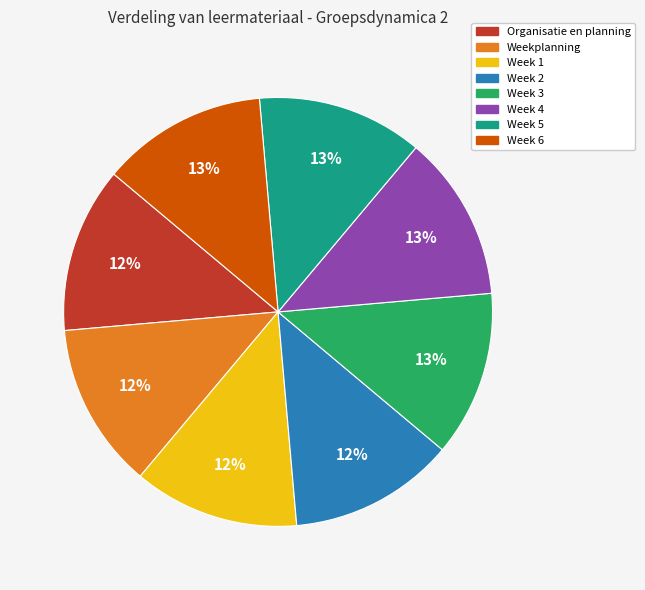

How many segments does this pie chart have?

8